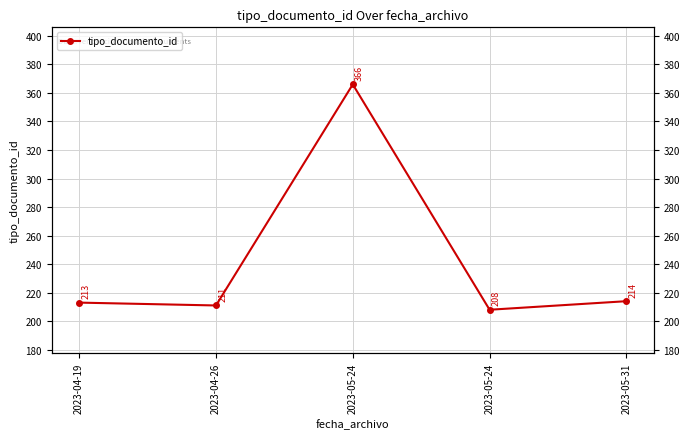

Where is the first local maximum?

2023-05-24